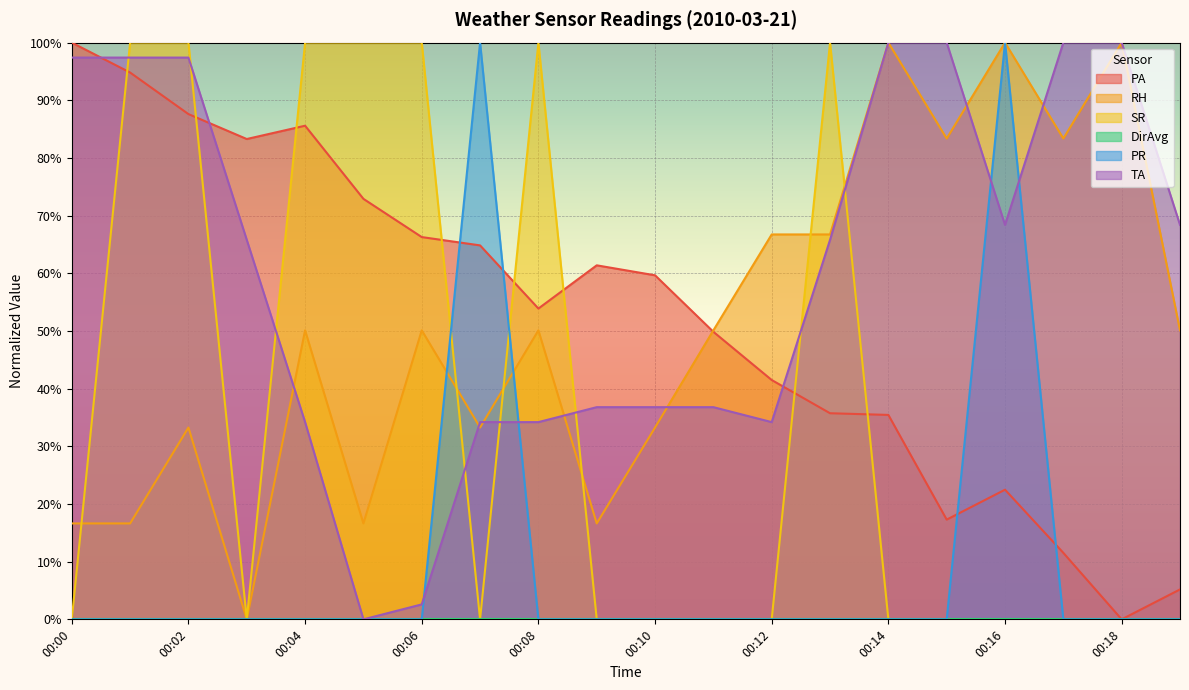

Does the chart display data point markers on the line(s)?

No